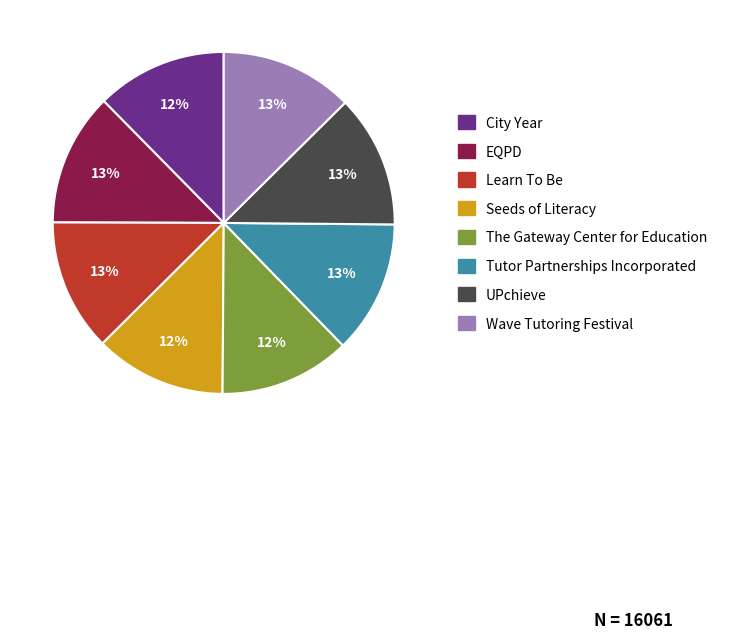

What is the ratio of the value at UPchieve to the value at Learn To Be?

1.0